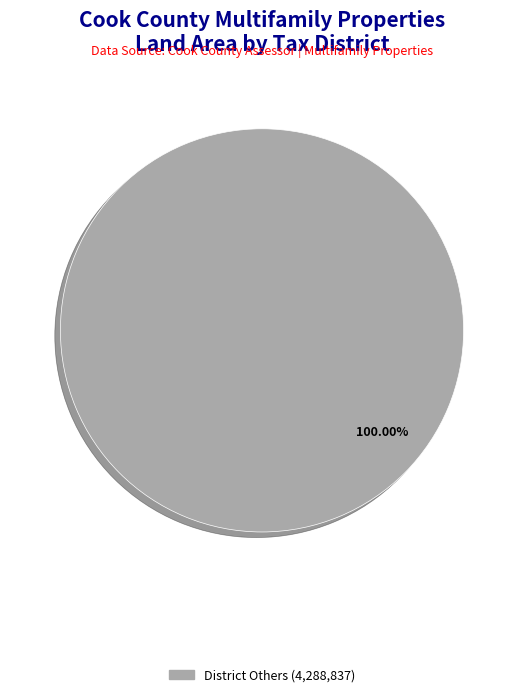

Does any single category account for the majority?

Yes